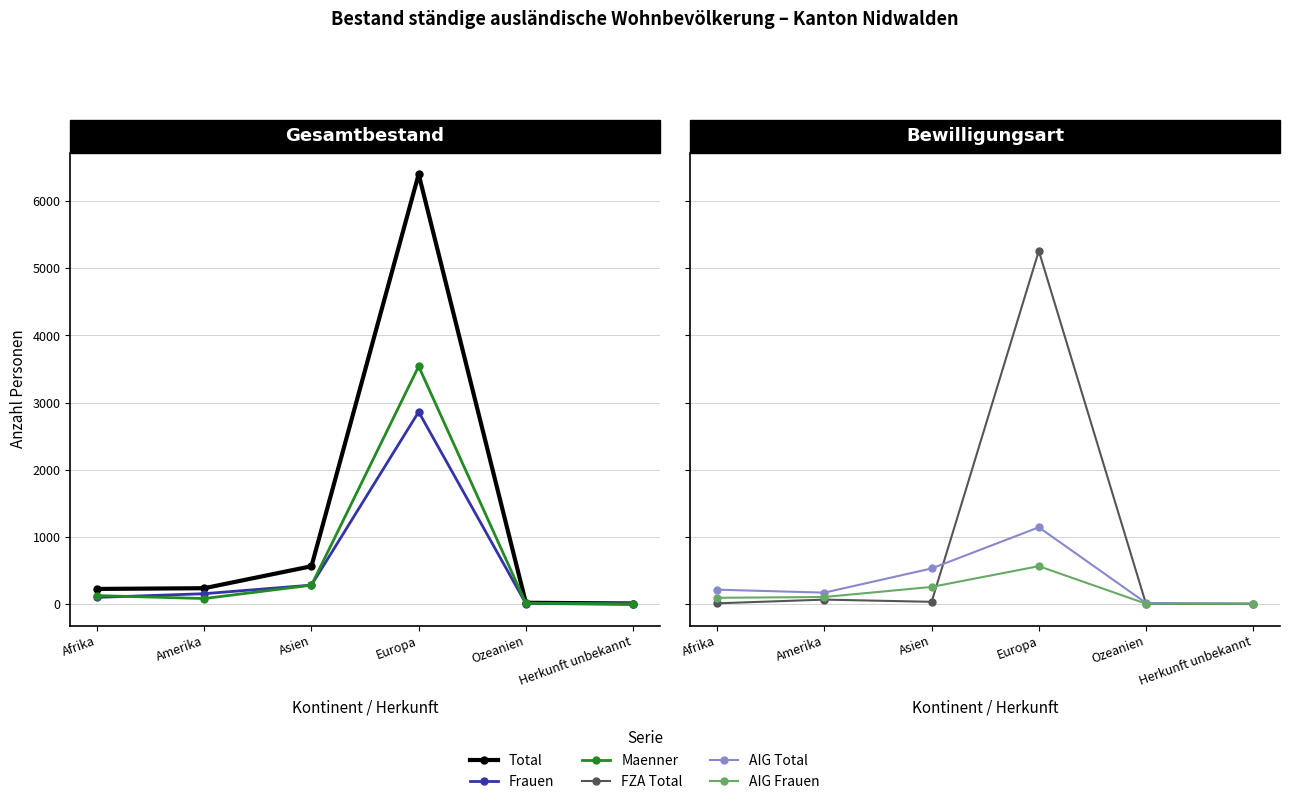

Where is Maenner nearest to the value 1771?

Asien